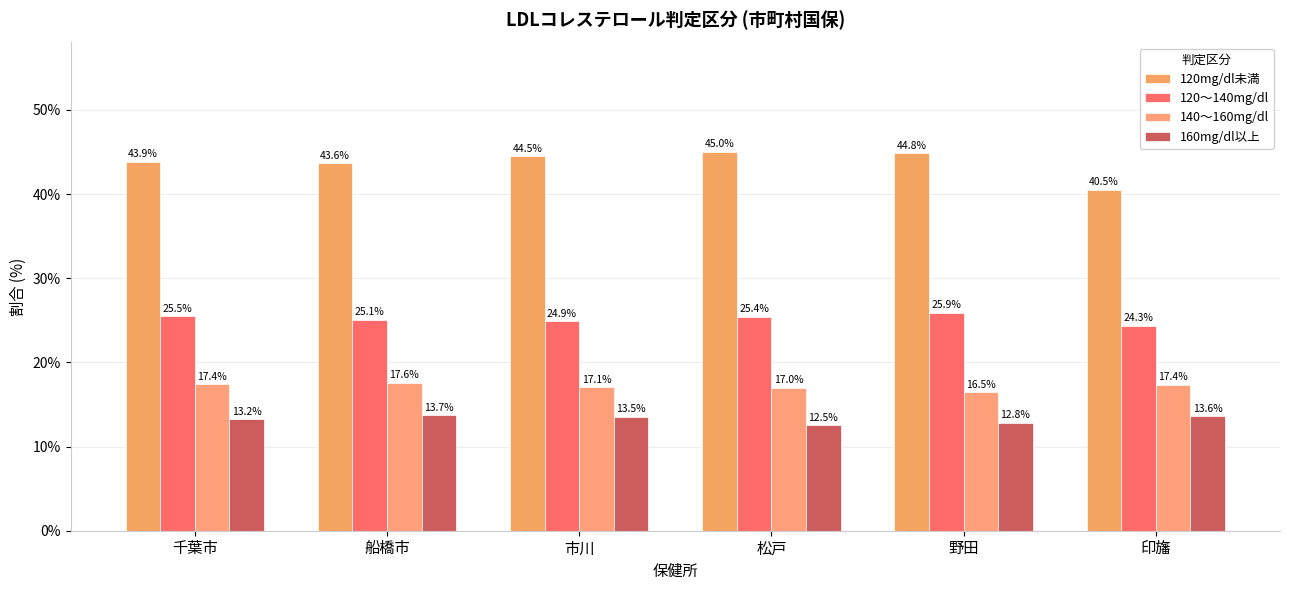

List the series in order of their peak value, lowest first.

160mg/dl以上, 140～160mg/dl, 120～140mg/dl, 120mg/dl未満